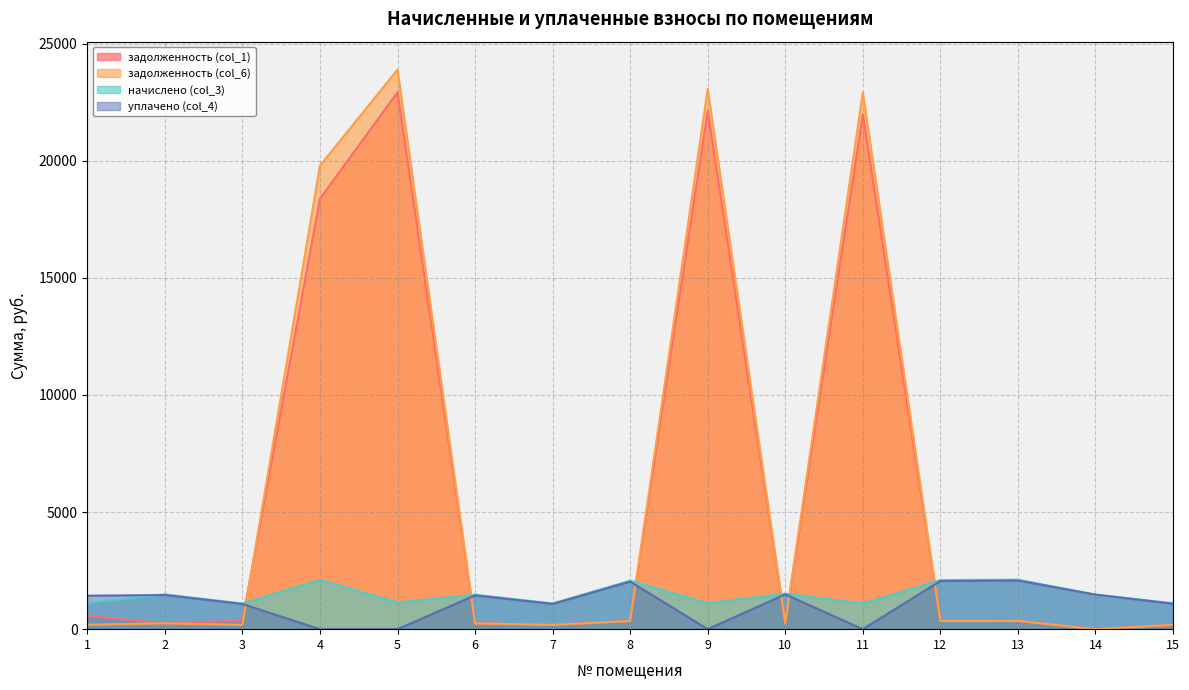

Between which two adjacent categories do начислено (col_3) and задолженность (col_6) first intersect?

3 and 4